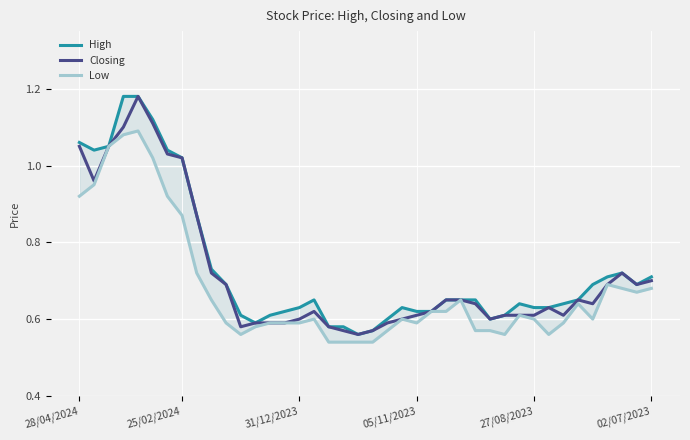

Which series changed the most between 13 and 33?

High